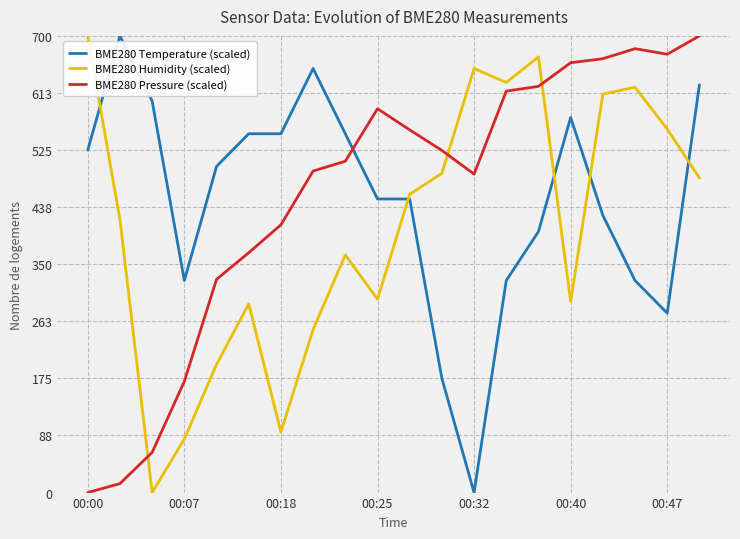

True or false: BME280 Humidity (scaled) and BME280 Temperature (scaled) intersect in this chart.

True